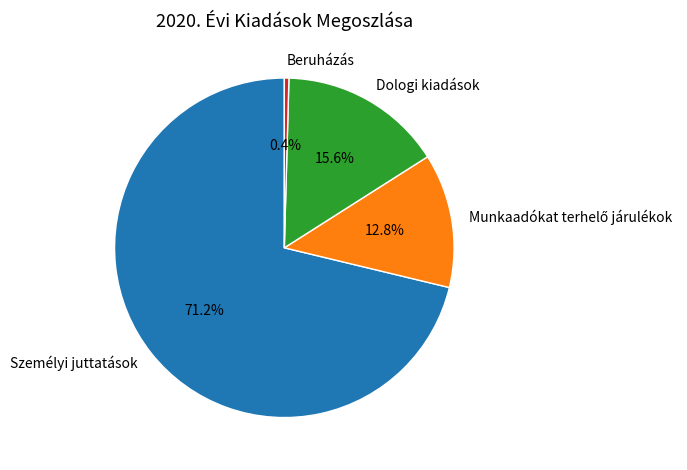

Which slice is the smallest?

Beruházás